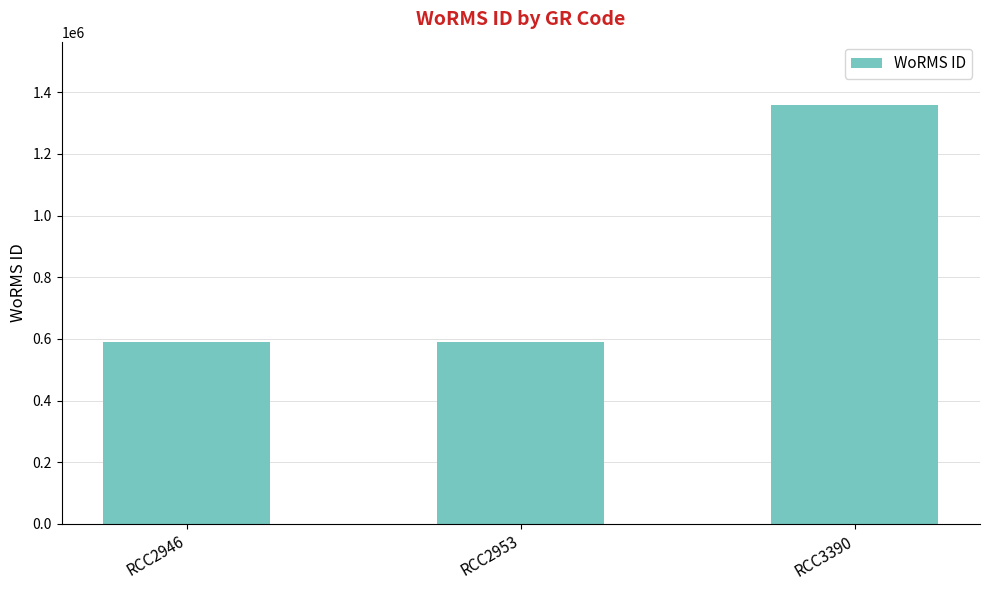

Are the bars horizontal?

No